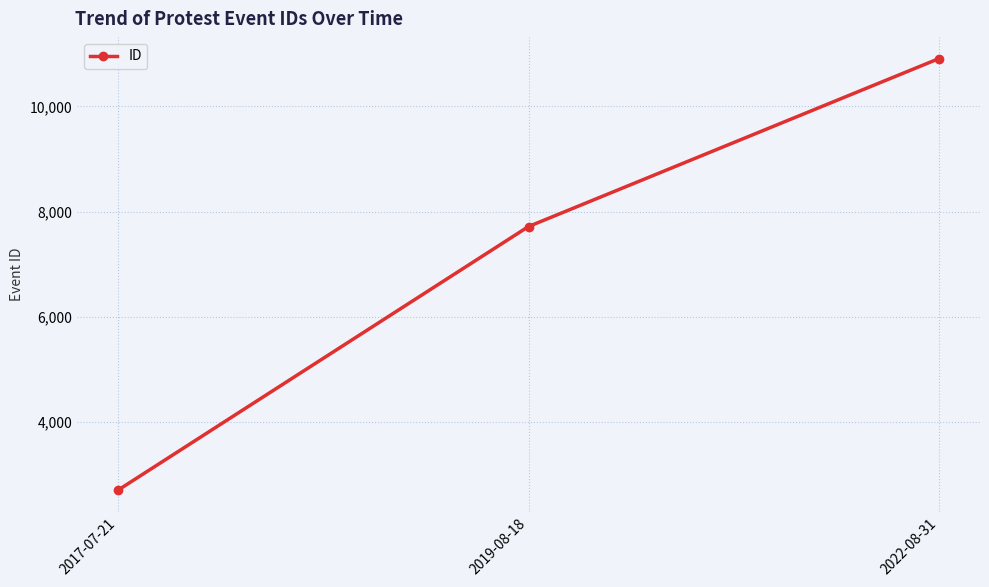

What is the change in value from 2017-07-21 to 2022-08-31?

+8207